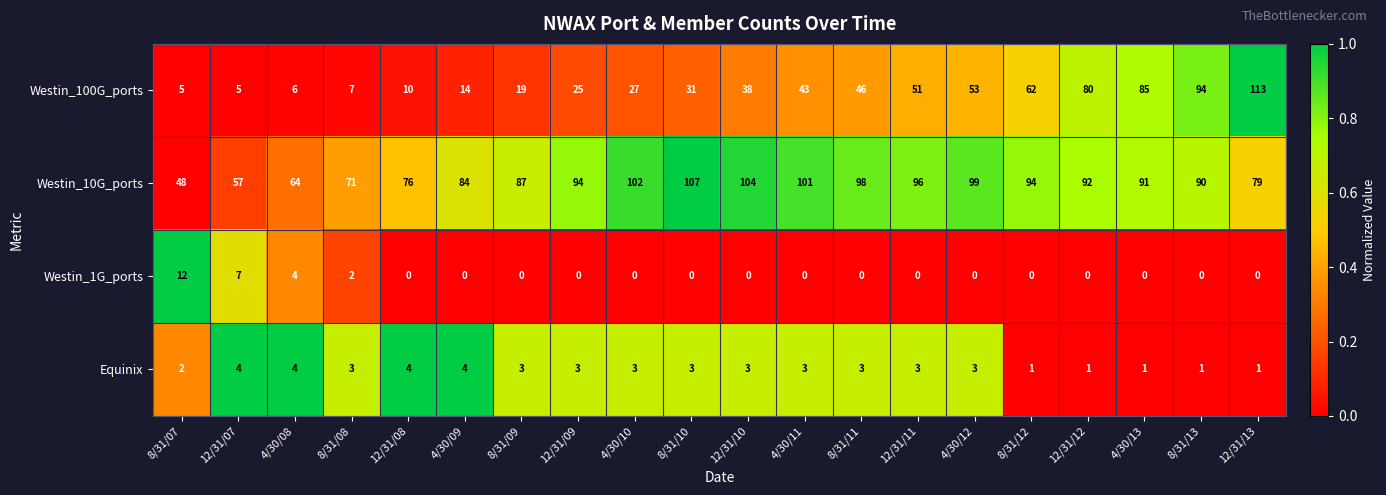

Is the value of Equinix at 8/31/11 greater than the value of Westin_1G_ports at 12/31/07?

No